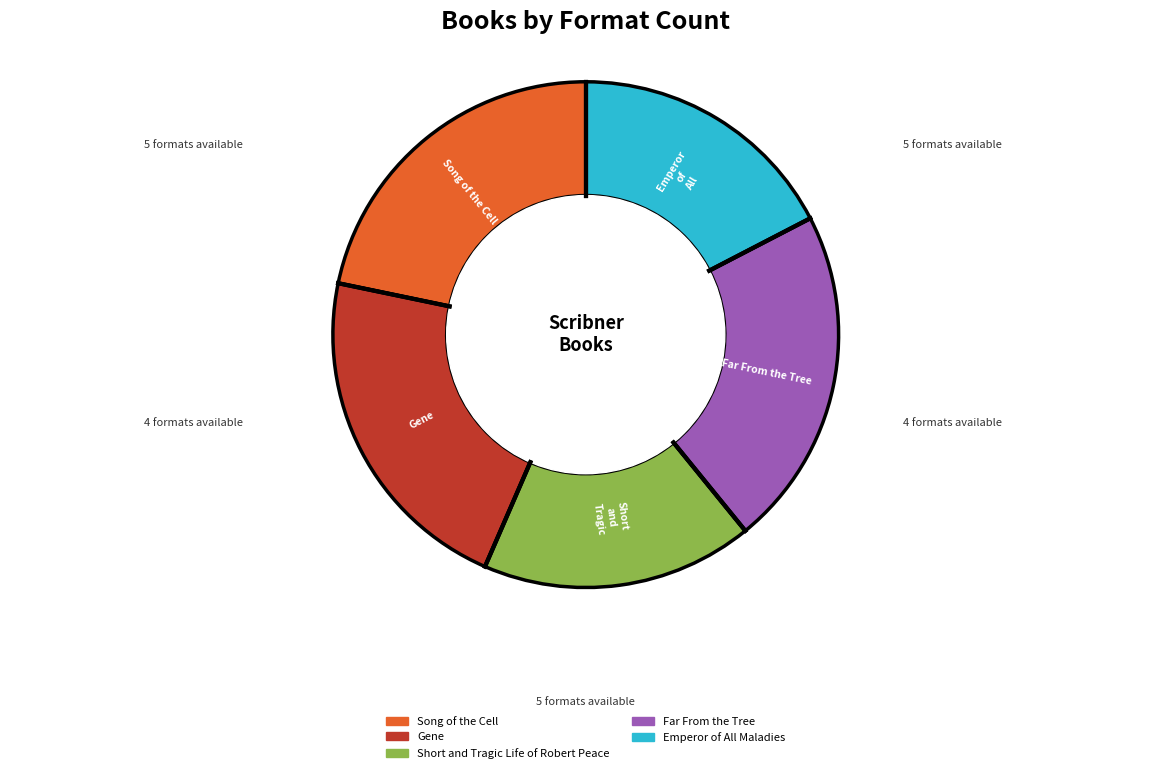

Is Short and Tragic Life of Robert Peace the majority of the pie?

No